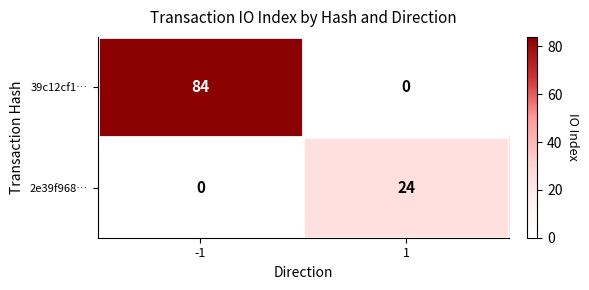

What is the difference between the 39c12cf1… values at 1 and -1?

84